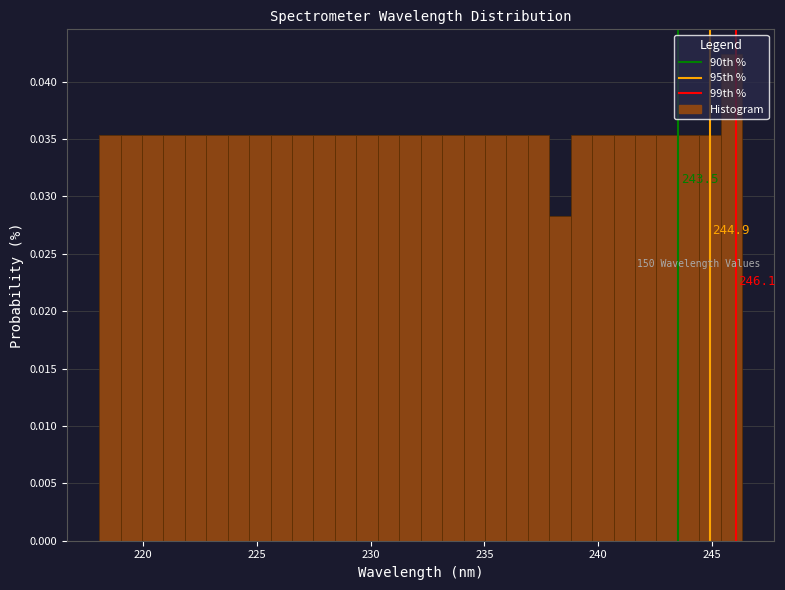

Read against the x-axis, roughly where is the centre of the tallest bar?

246.0